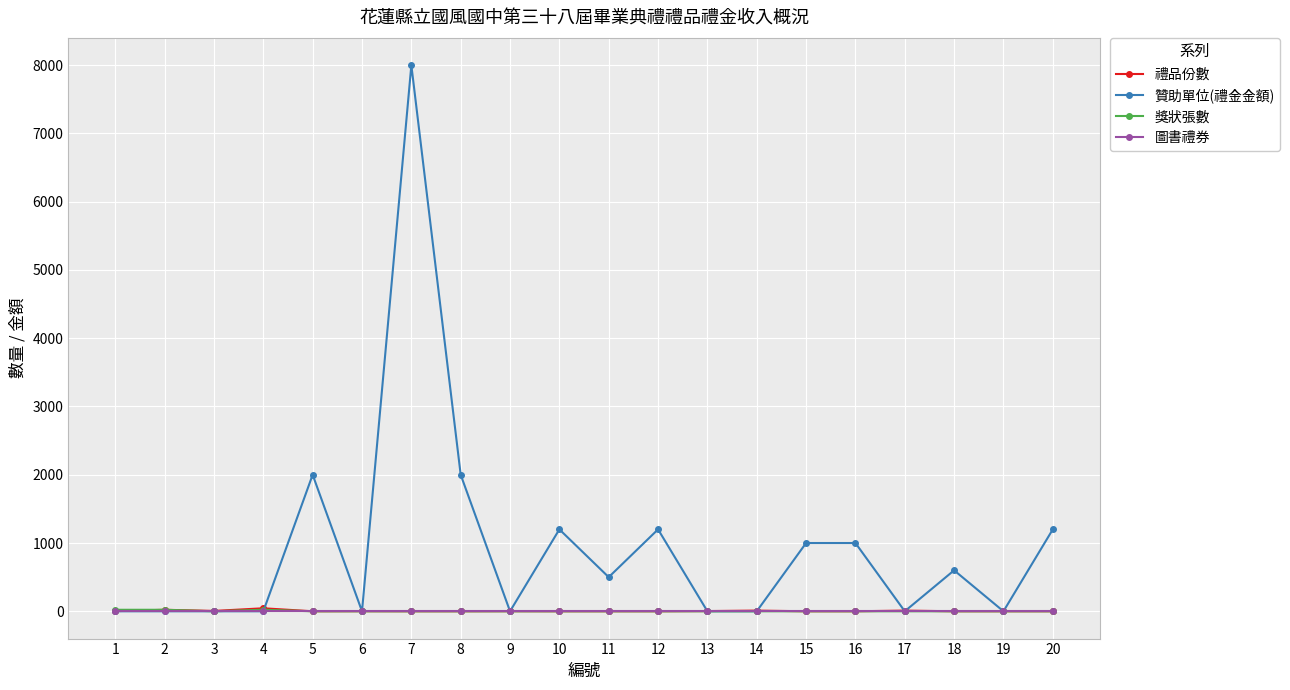

What is the highest value of the 贊助單位(禮金金額) series?

8000